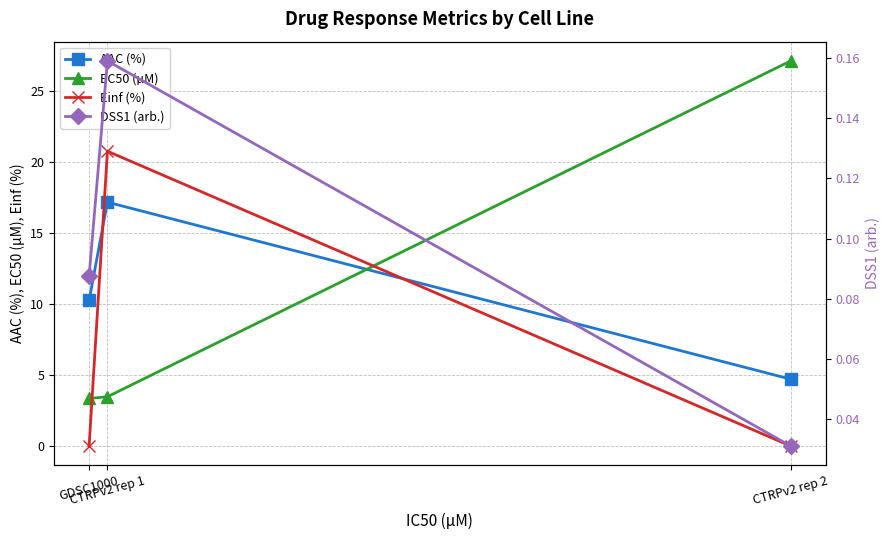

What is the difference between the maximum and minimum values in the EC50 (µM) series?

23.8